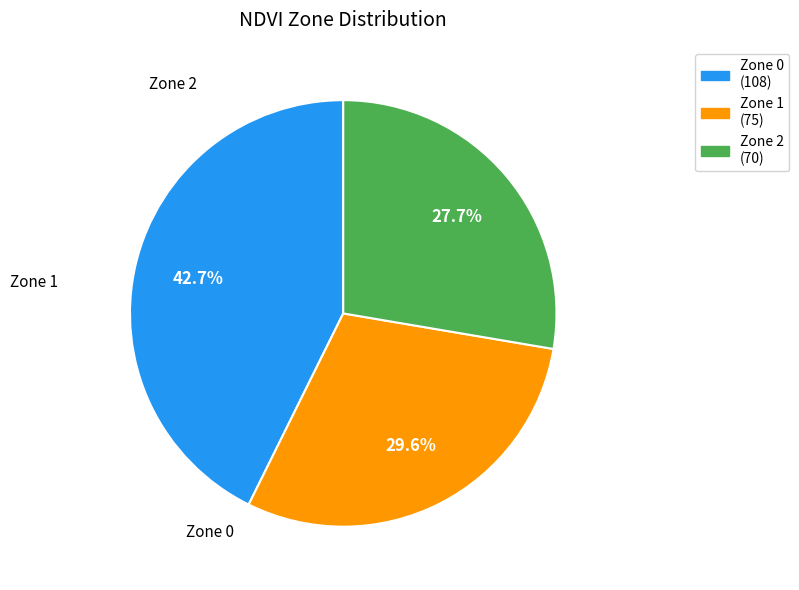

What percentage do Zone 0 and Zone 2 together represent?

70.4%